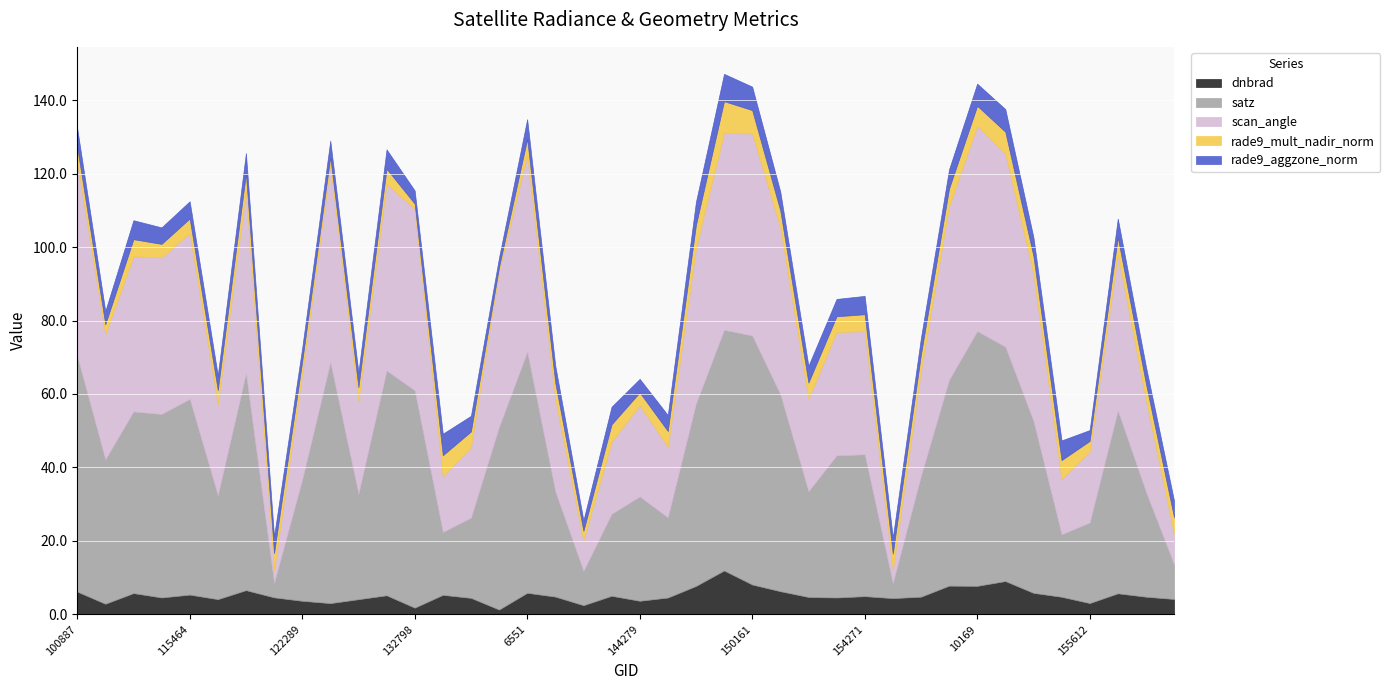

After their last crossing, which series has the higher values: scan_angle or rade9_mult_nadir_norm?

scan_angle